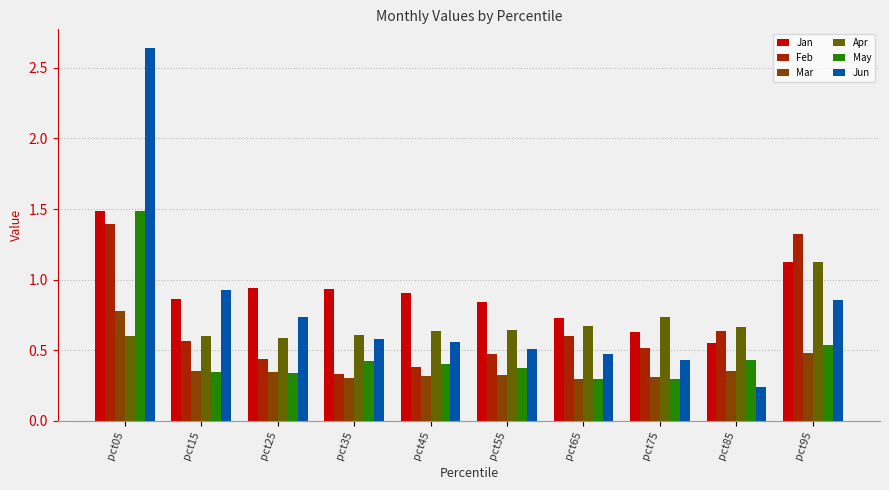

True or false: Feb has a value of 1.4 at pct05.

True